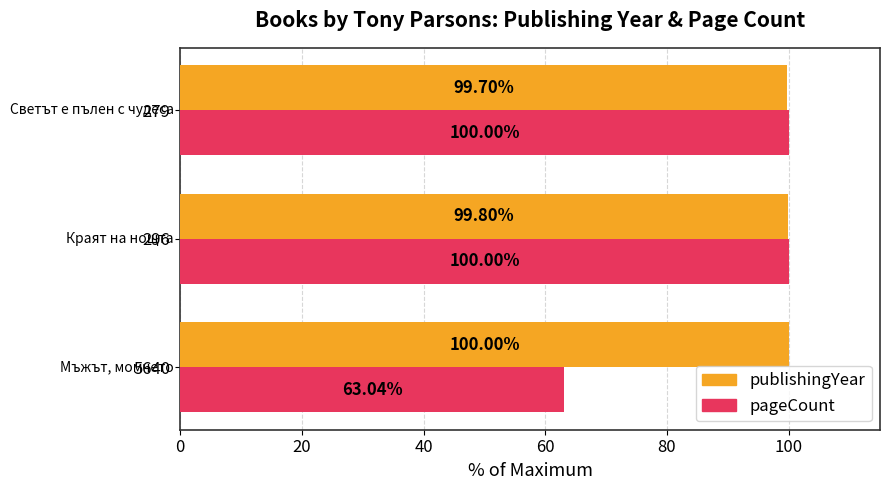

What is the sum of all publishingYear values?

299.5